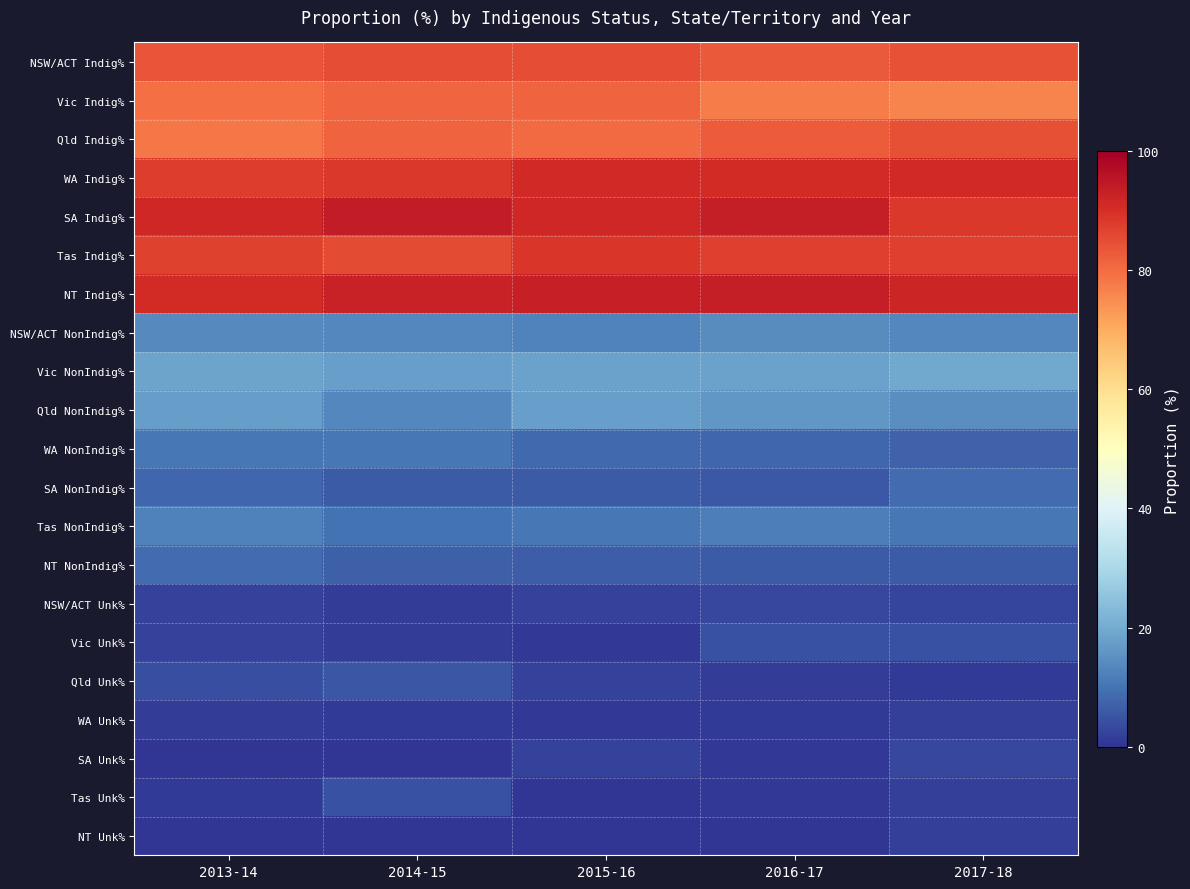

Rank the series by their maximum value, from lowest to highest.

NT Unk%, WA Unk%, SA Unk%, NSW/ACT Unk%, Vic Unk%, Tas Unk%, Qld Unk%, NT NonIndig%, SA NonIndig%, WA NonIndig%, Tas NonIndig%, NSW/ACT NonIndig%, Qld NonIndig%, Vic NonIndig%, Vic Indig%, Qld Indig%, NSW/ACT Indig%, Tas Indig%, WA Indig%, NT Indig%, SA Indig%